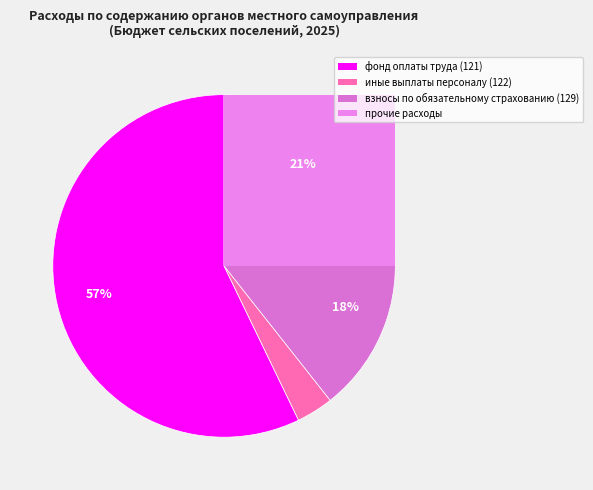

How many segments does this pie chart have?

4